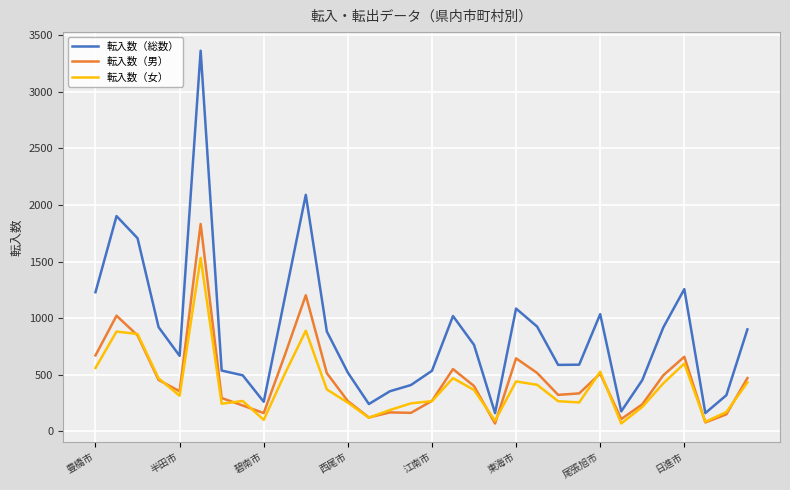

Rank the series by their maximum value, from highest to lowest.

転入数（総数）, 転入数（男）, 転入数（女）